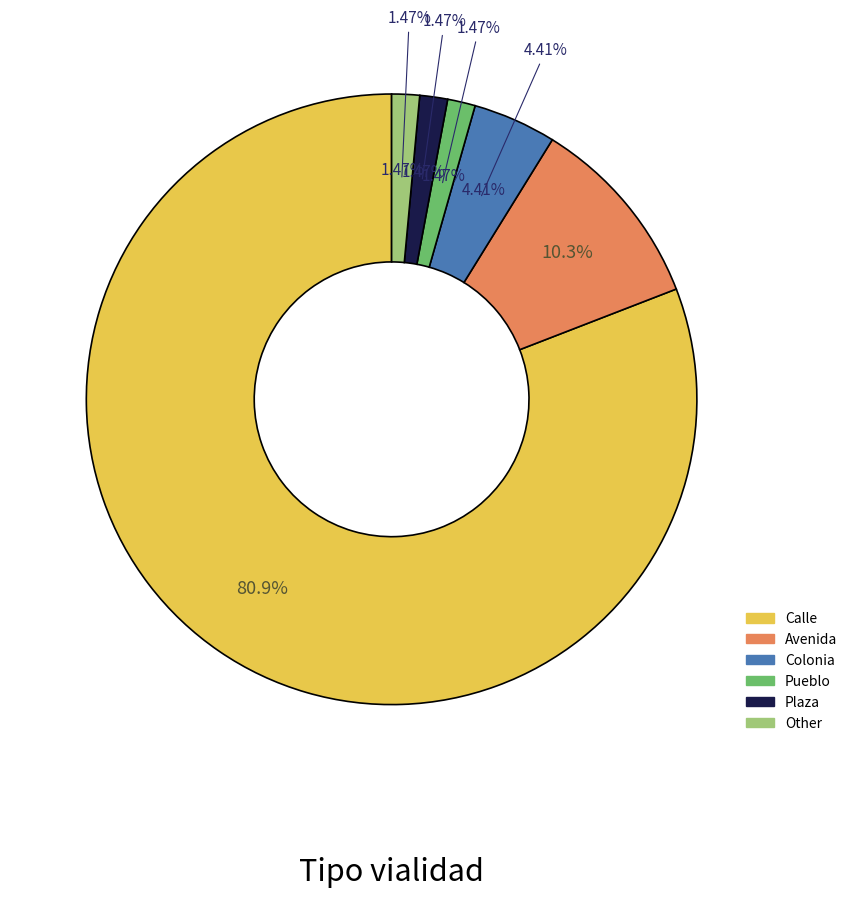

To the nearest percent, what percentage of the pie is Calle?

81%